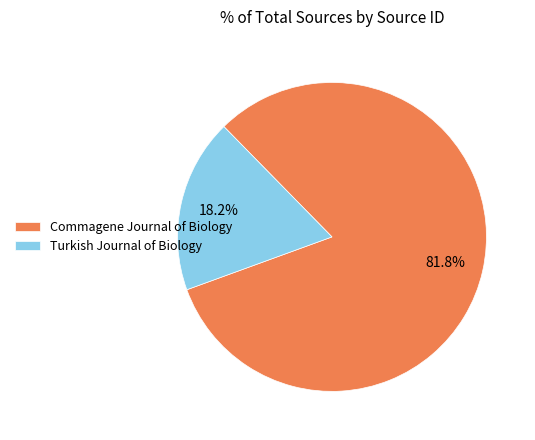

Is it true that Turkish Journal of Biology is 31% of the pie?

False